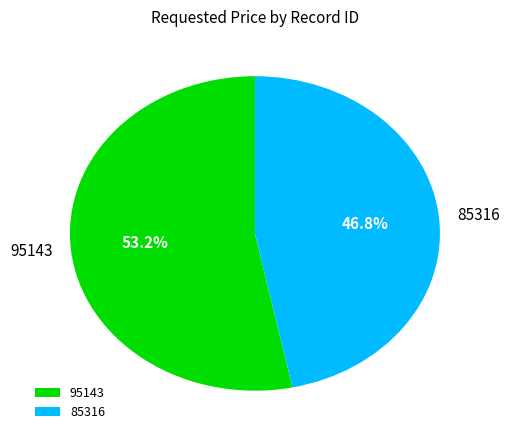

How many slices are in this pie chart?

2